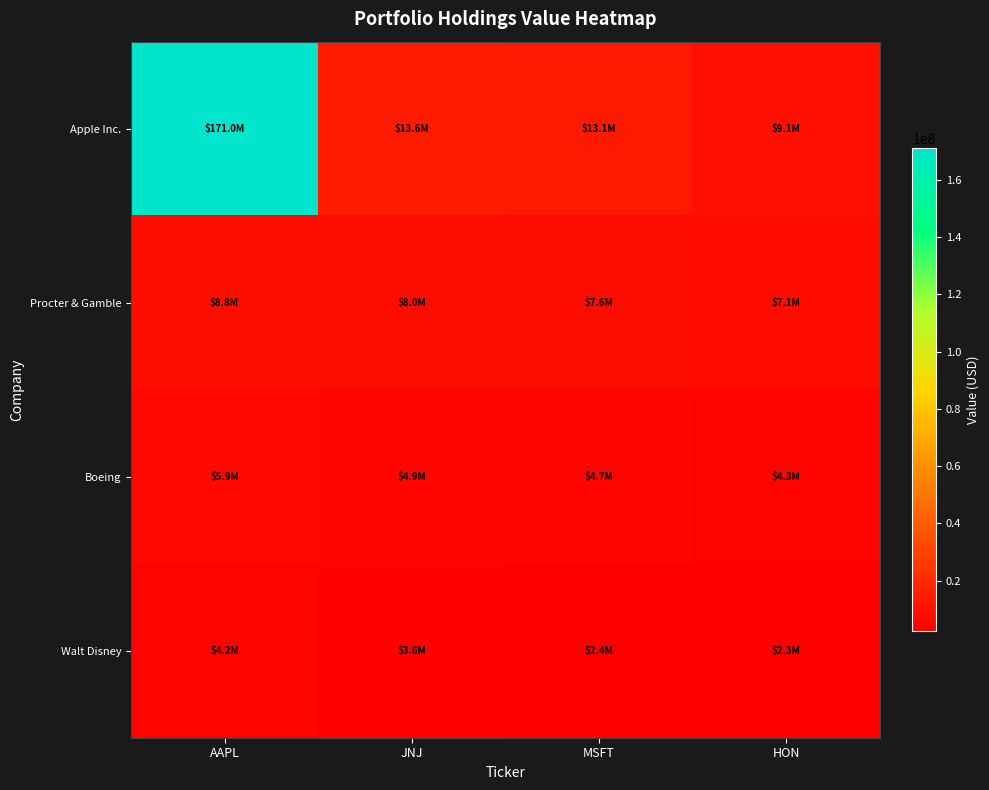

Reading right to left, list all the values displayed in this chart.

Apple Inc.: HON=9105607	MSFT=13143575	JNJ=13622365	AAPL=171014256
Procter & Gamble: HON=7081591	MSFT=7636861	JNJ=8021288	AAPL=8813214
Boeing: HON=4313144	MSFT=4737599	JNJ=4888745	AAPL=5895475
Walt Disney: HON=2344566	MSFT=2444026	JNJ=3612477	AAPL=4173715